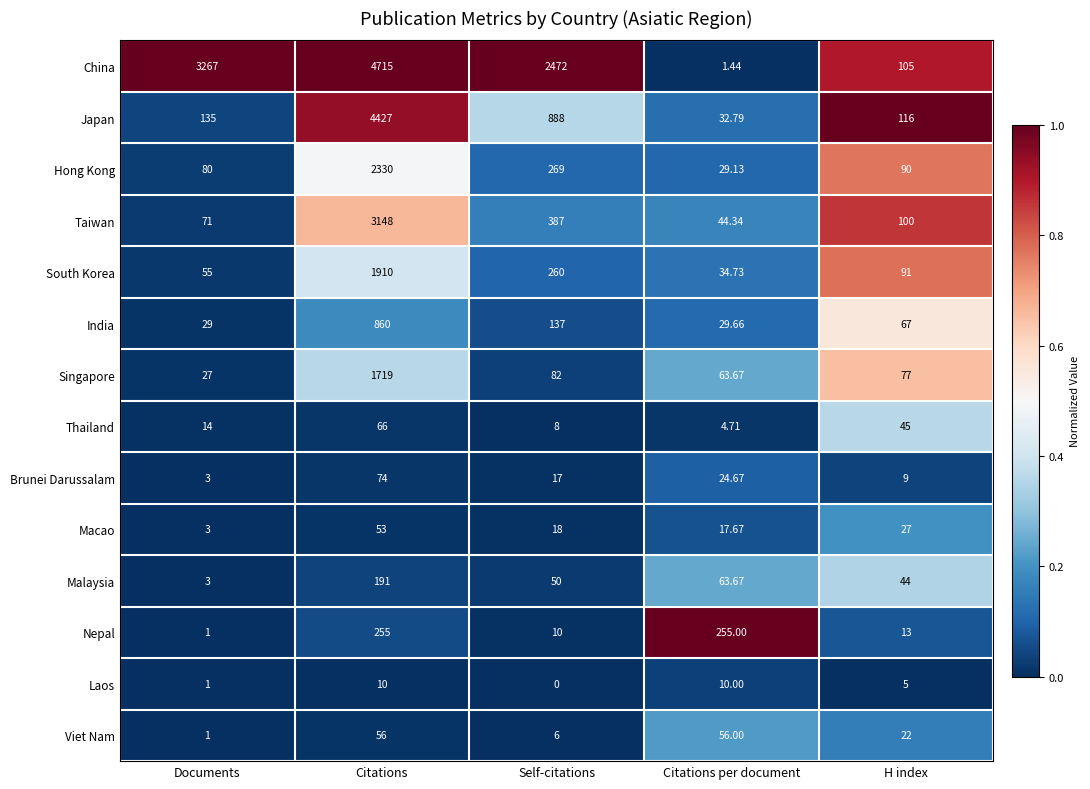

Count the number of data series in this chart.

14